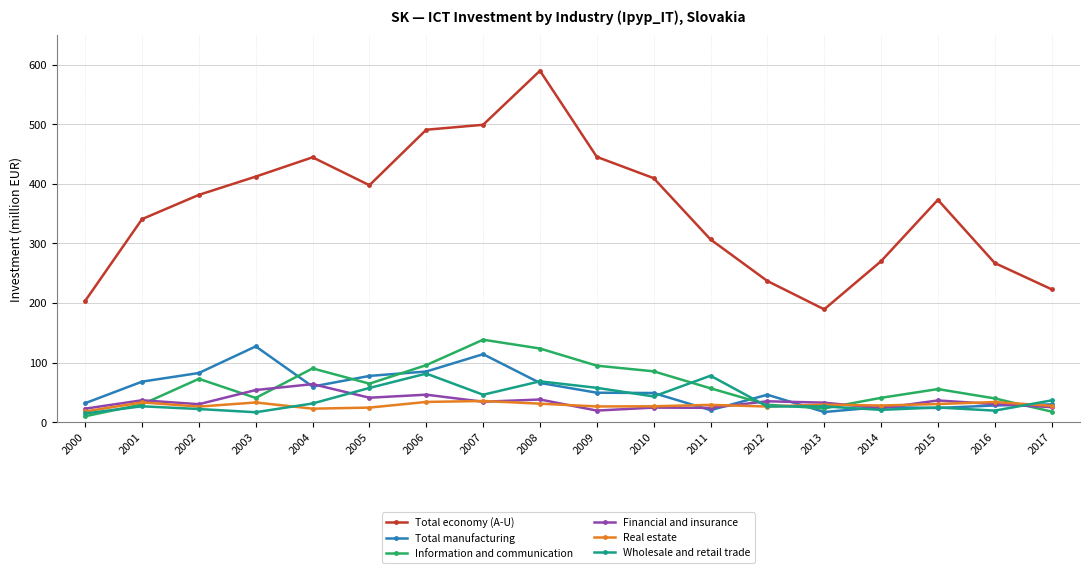

Between 2011 and 2016, which series saw the biggest shift?

Wholesale and retail trade